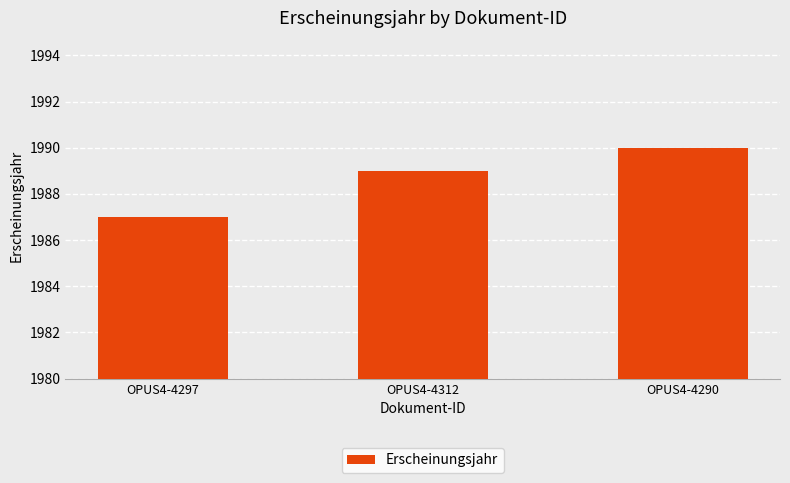

What is the ratio of the value at OPUS4-4312 to the value at OPUS4-4290?

1.0